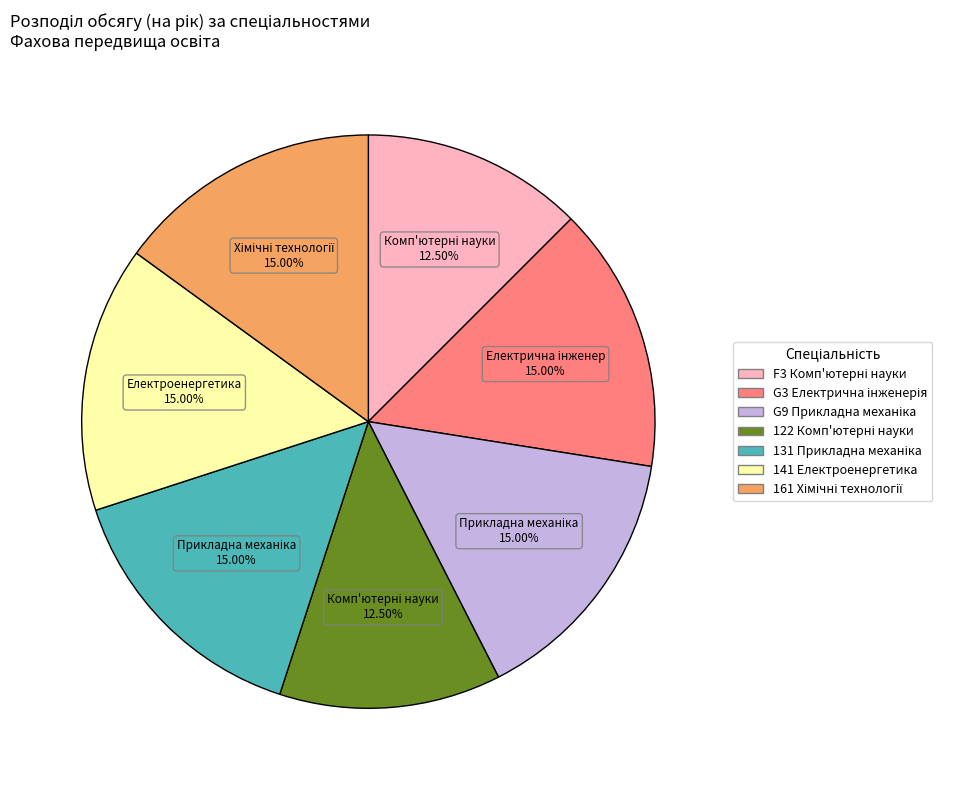

What percentage is NOT represented by 141 Електроенергетика?

85.0%